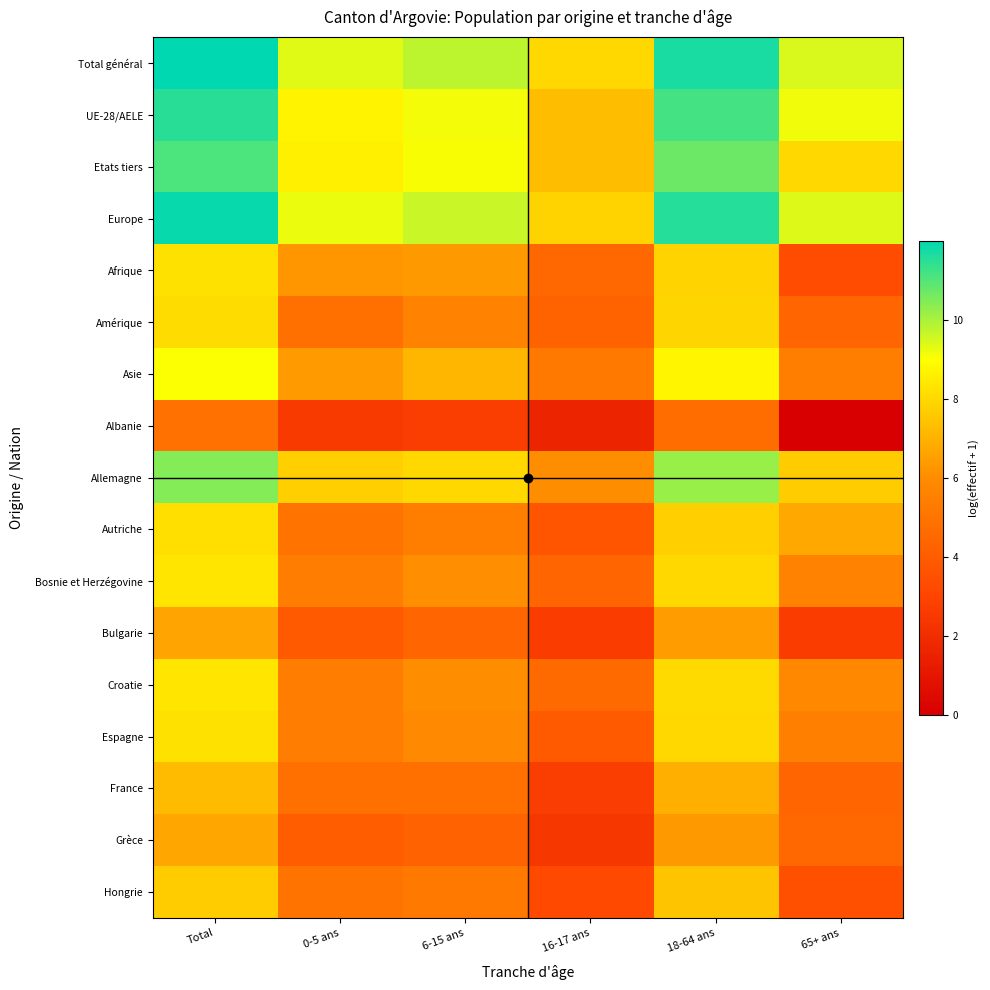

Reading left to right, what are all the values shown in this chart?

Total général: Total=12.0	0-5 ans=9.3	6-15 ans=9.8	16-17 ans=8.0	18-64 ans=11.7	65+ ans=9.4
UE-28/AELE: Total=11.5	0-5 ans=8.7	6-15 ans=9.1	16-17 ans=7.3	18-64 ans=11.2	65+ ans=9.1
Etats tiers: Total=11.1	0-5 ans=8.6	6-15 ans=9.1	16-17 ans=7.3	18-64 ans=10.7	65+ ans=8.0
Europe: Total=11.9	0-5 ans=9.2	6-15 ans=9.7	16-17 ans=7.8	18-64 ans=11.6	65+ ans=9.4
Afrique: Total=8.2	0-5 ans=6.3	6-15 ans=6.3	16-17 ans=4.5	18-64 ans=7.9	65+ ans=3.4
Amérique: Total=8.1	0-5 ans=4.8	6-15 ans=5.6	16-17 ans=4.3	18-64 ans=7.9	65+ ans=4.4
Asie: Total=9.0	0-5 ans=6.4	6-15 ans=7.1	16-17 ans=5.2	18-64 ans=8.7	65+ ans=5.4
Albanie: Total=4.9	0-5 ans=2.6	6-15 ans=2.7	16-17 ans=1.6	18-64 ans=4.6	65+ ans=0.0
Allemagne: Total=10.4	0-5 ans=7.8	6-15 ans=8.0	16-17 ans=6.0	18-64 ans=10.2	65+ ans=7.7
Autriche: Total=8.2	0-5 ans=5.0	6-15 ans=5.4	16-17 ans=3.7	18-64 ans=7.8	65+ ans=6.7
Bosnie et Herzégovine: Total=8.3	0-5 ans=5.3	6-15 ans=6.1	16-17 ans=4.4	18-64 ans=8.0	65+ ans=5.7
Bulgarie: Total=6.7	0-5 ans=3.9	6-15 ans=4.4	16-17 ans=2.6	18-64 ans=6.4	65+ ans=2.6
Croatie: Total=8.3	0-5 ans=5.4	6-15 ans=6.0	16-17 ans=4.6	18-64 ans=8.0	65+ ans=5.8
Espagne: Total=8.2	0-5 ans=5.4	6-15 ans=5.9	16-17 ans=3.9	18-64 ans=8.0	65+ ans=5.5
France: Total=7.2	0-5 ans=4.9	6-15 ans=4.9	16-17 ans=2.7	18-64 ans=6.9	65+ ans=4.4
Grèce: Total=6.7	0-5 ans=4.1	6-15 ans=4.2	16-17 ans=2.4	18-64 ans=6.3	65+ ans=4.5
Hongrie: Total=7.7	0-5 ans=5.0	6-15 ans=5.2	16-17 ans=3.2	18-64 ans=7.5	65+ ans=3.5